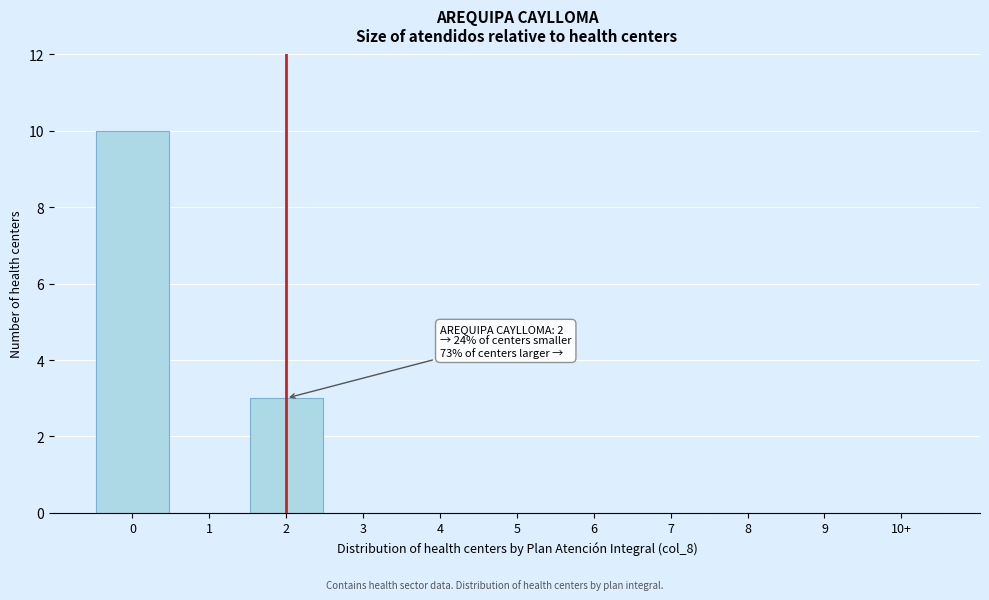

Reading right to left, extract all data points from this chart.

10+=0	9=0	8=0	7=0	6=0	5=0	4=0	3=0	2=3	1=0	0=10